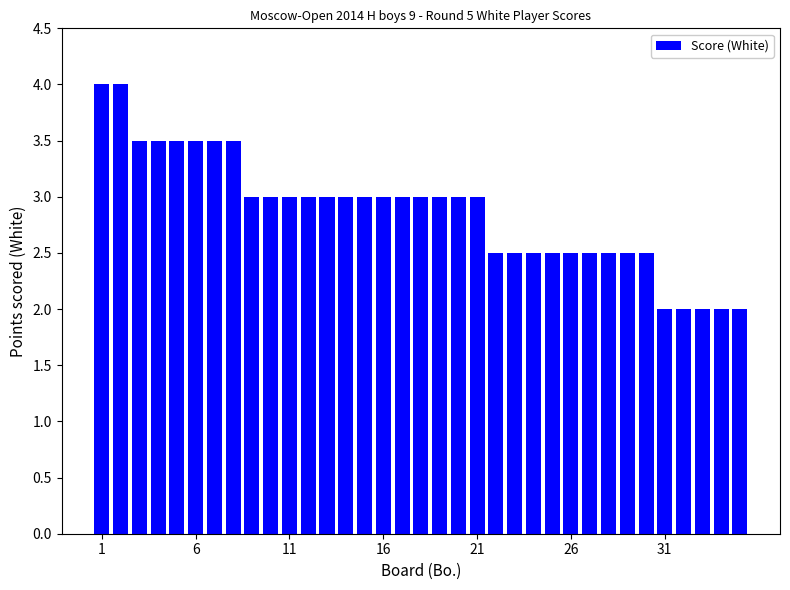

Reading left to right, transcribe all the data shown in this chart.

4.0	4.0	3.5	3.5	3.5	3.5	3.5	3.5	3.0	3.0	3.0	3.0	3.0	3.0	3.0	3.0	3.0	3.0	3.0	3.0	3.0	2.5	2.5	2.5	2.5	2.5	2.5	2.5	2.5	2.5	2.0	2.0	2.0	2.0	2.0